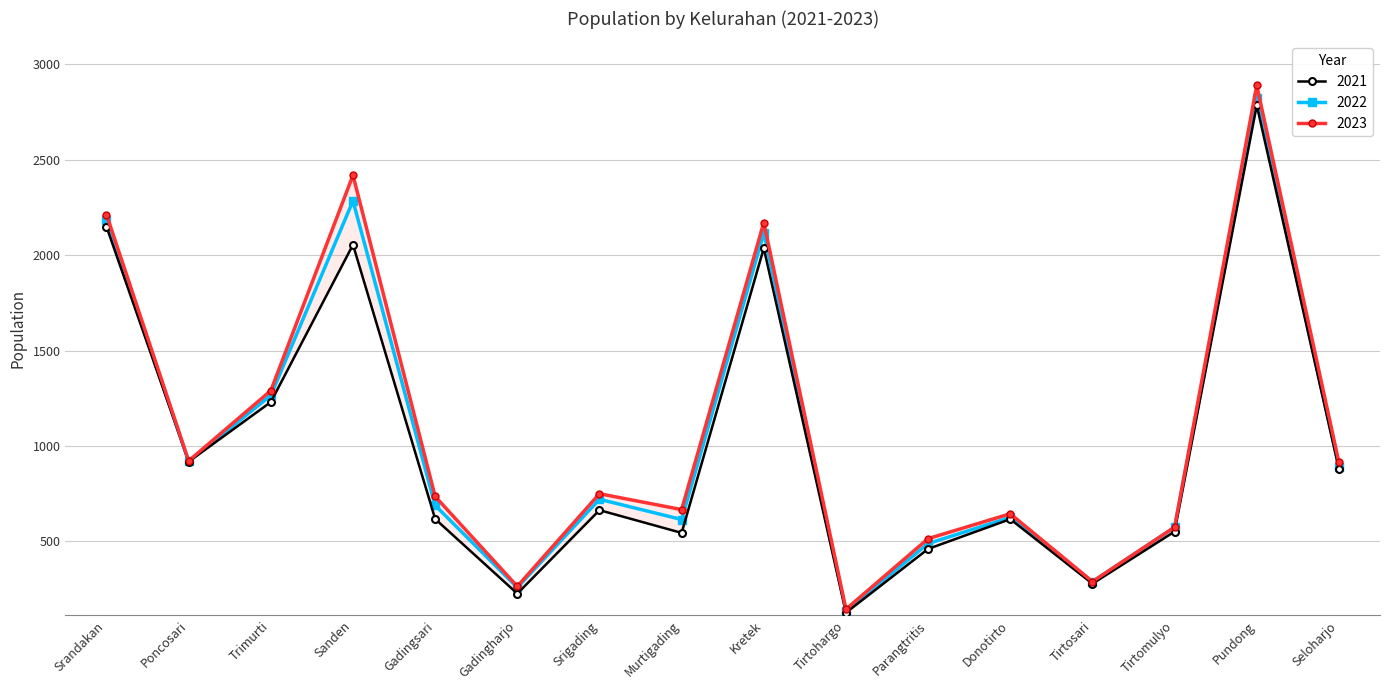

What is the smallest value displayed?

127